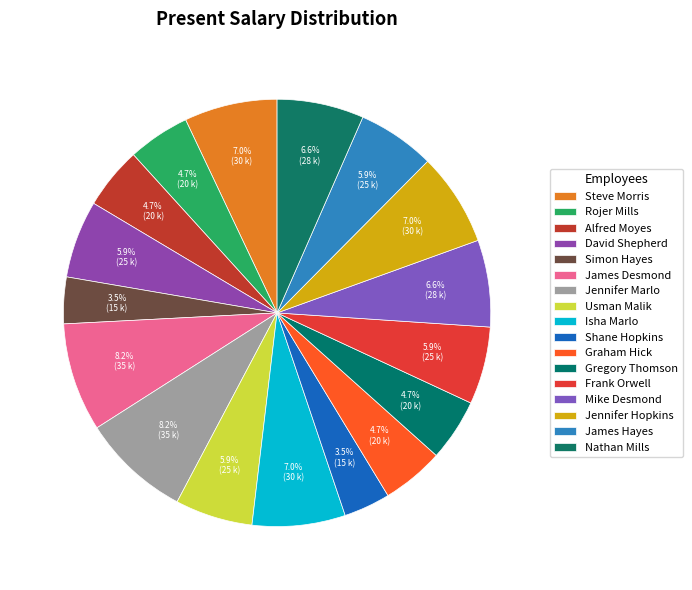

How many segments does this pie chart have?

17